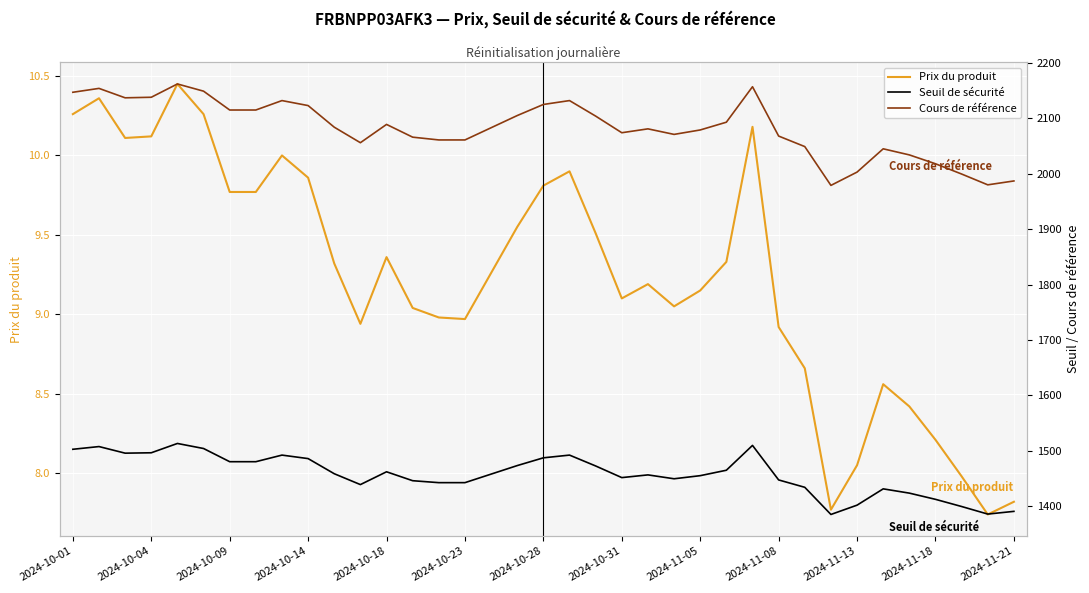

What is the average value of the Cours de référence series?

2082.6